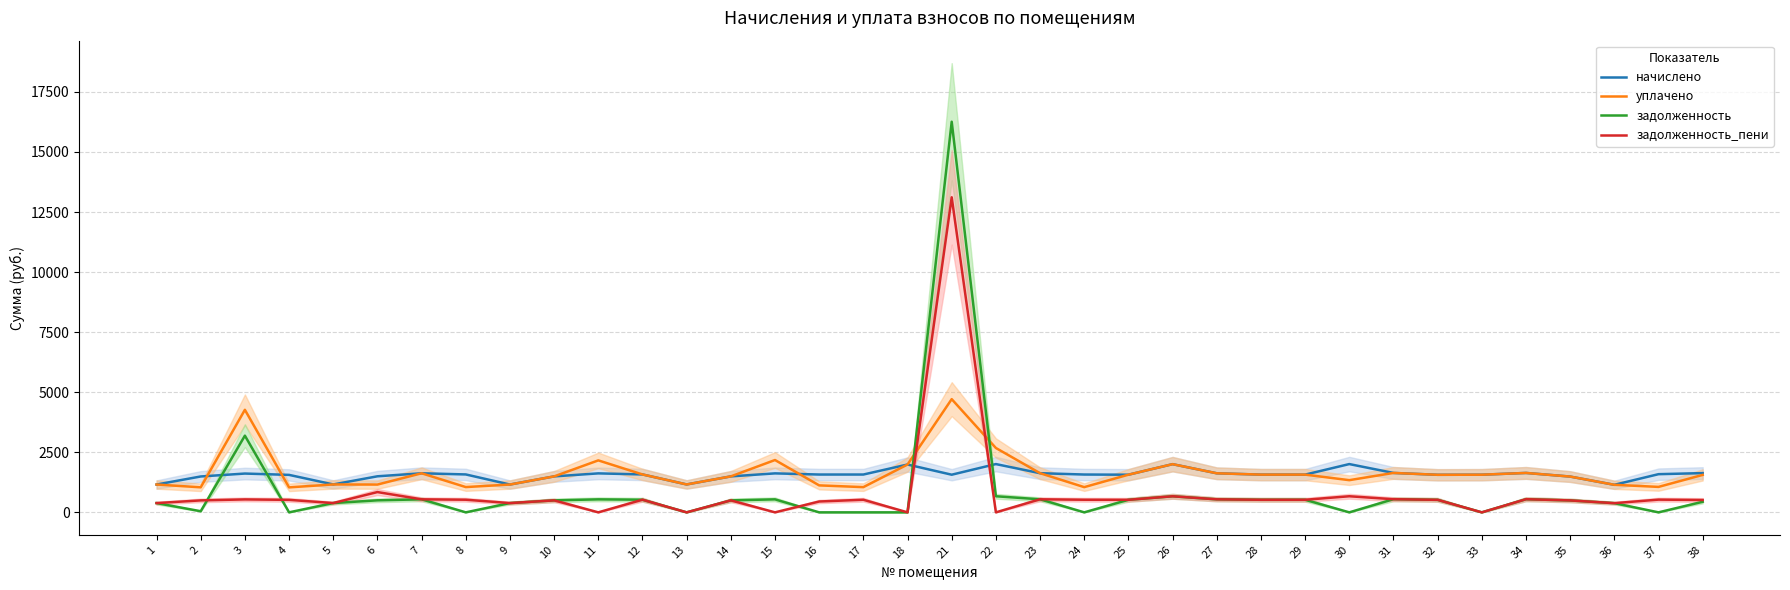

What is the average value of the уплачено series?

1647.7